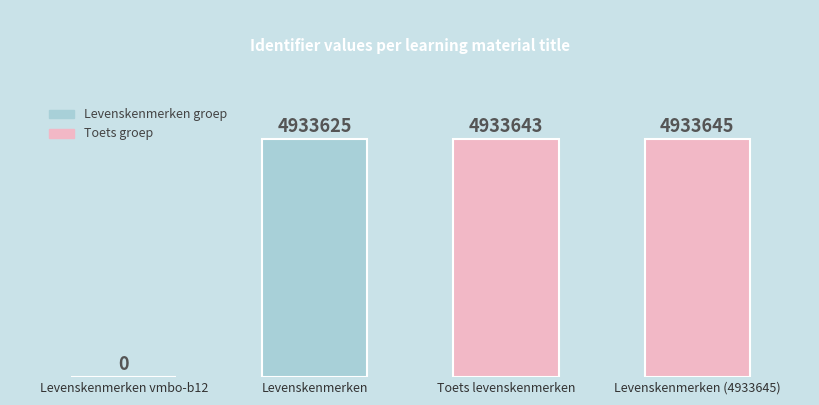

Are the bars horizontal?

No